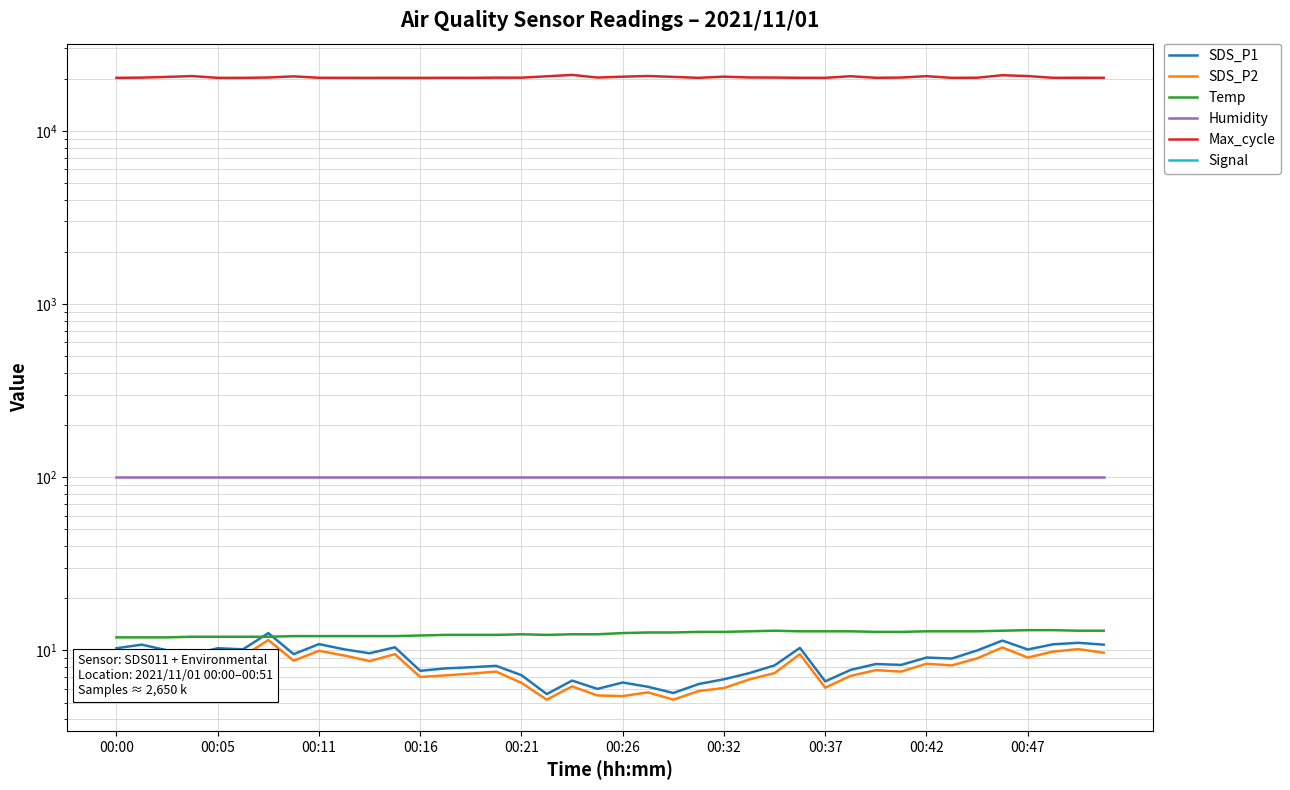

True or false: Signal has a value of -70.0 at 13.

True